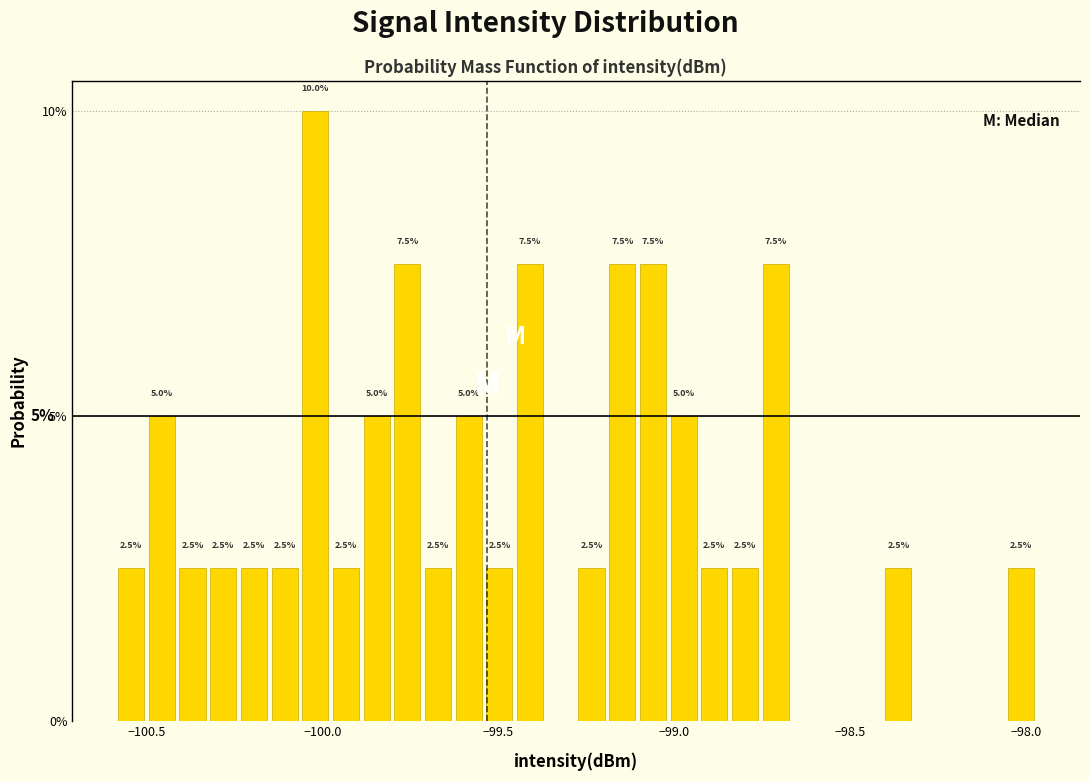

Read against the x-axis, roughly where is the centre of the tallest bar?

-100.00